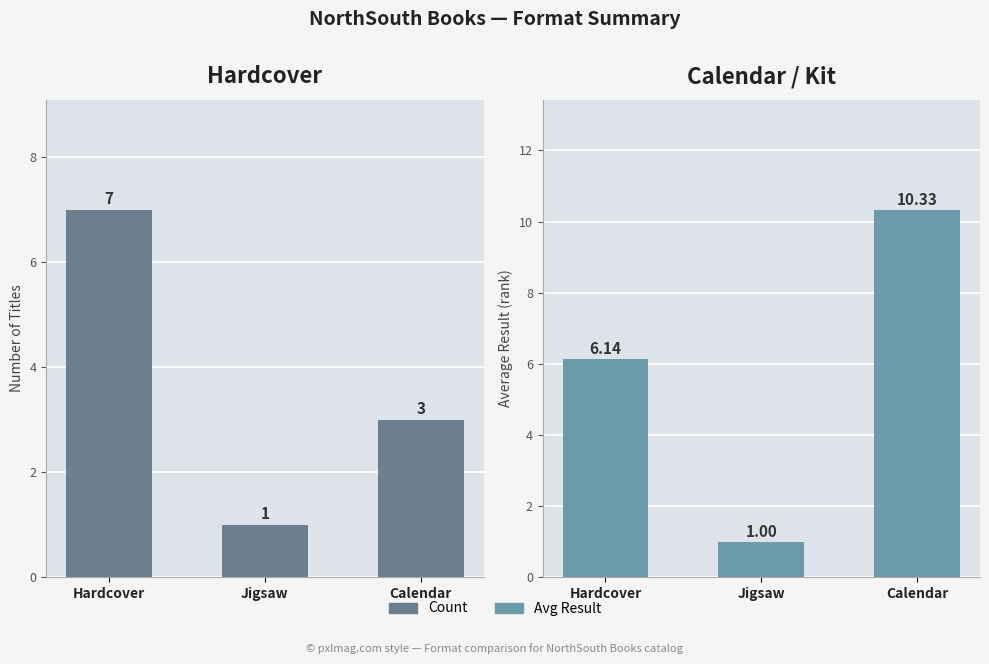

What are all the series names shown in the legend?

Count, Avg Result